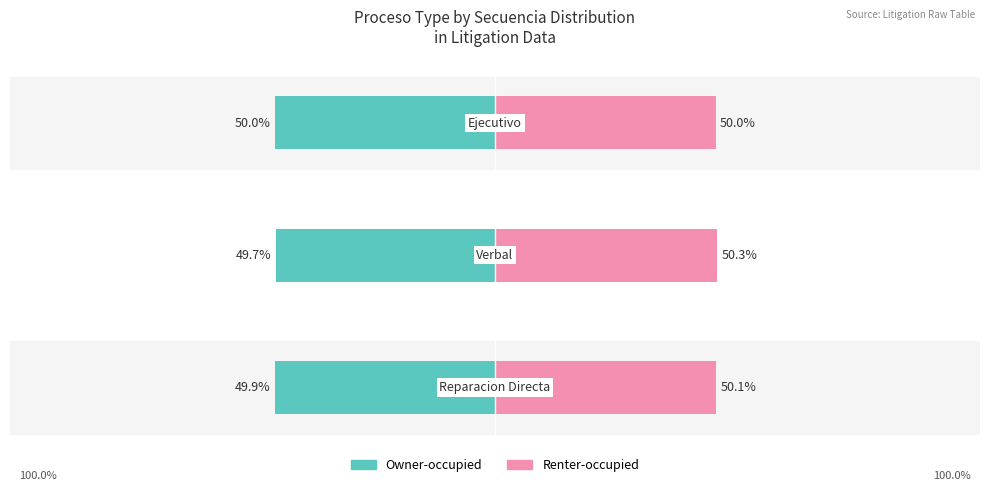

Between −100 and −75, which series saw the biggest shift?

Owner-occupied